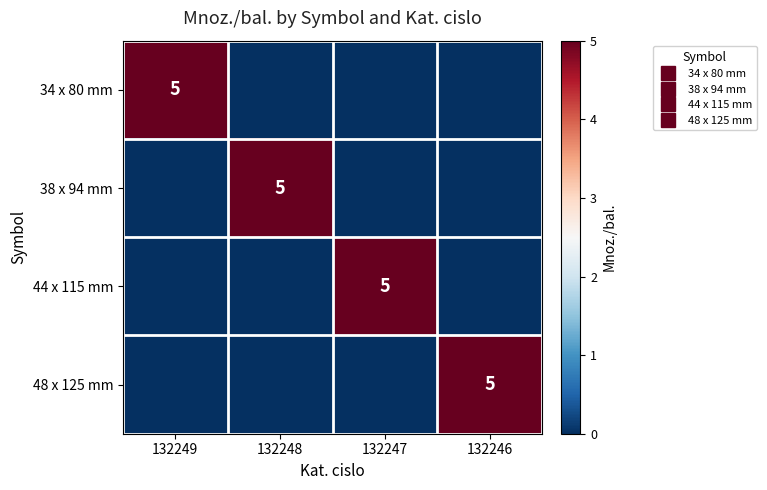

At which category does the chart reach its minimum across all series?

132248